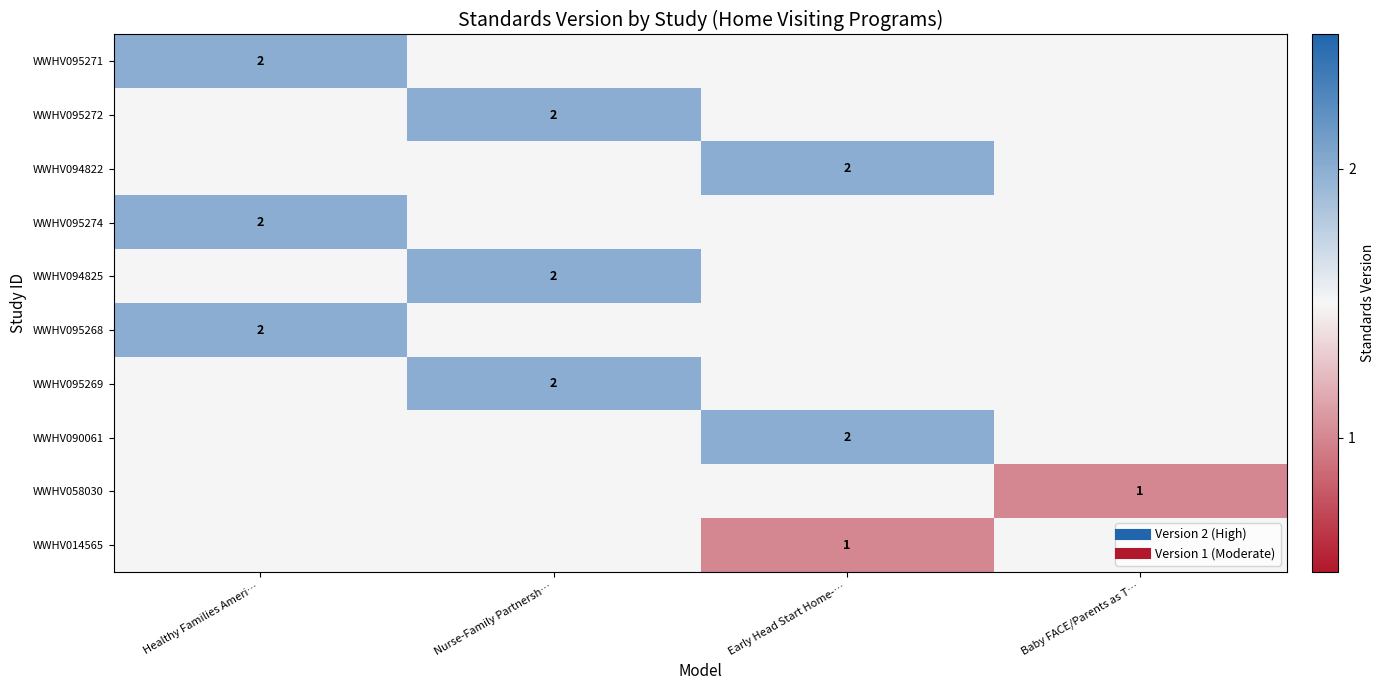

Rank the series at Nurse-Family Partnersh… from highest to lowest value.

WWHV095271, WWHV095272, WWHV094822, WWHV095274, WWHV094825, WWHV095268, WWHV095269, WWHV090061, WWHV058030, WWHV014565